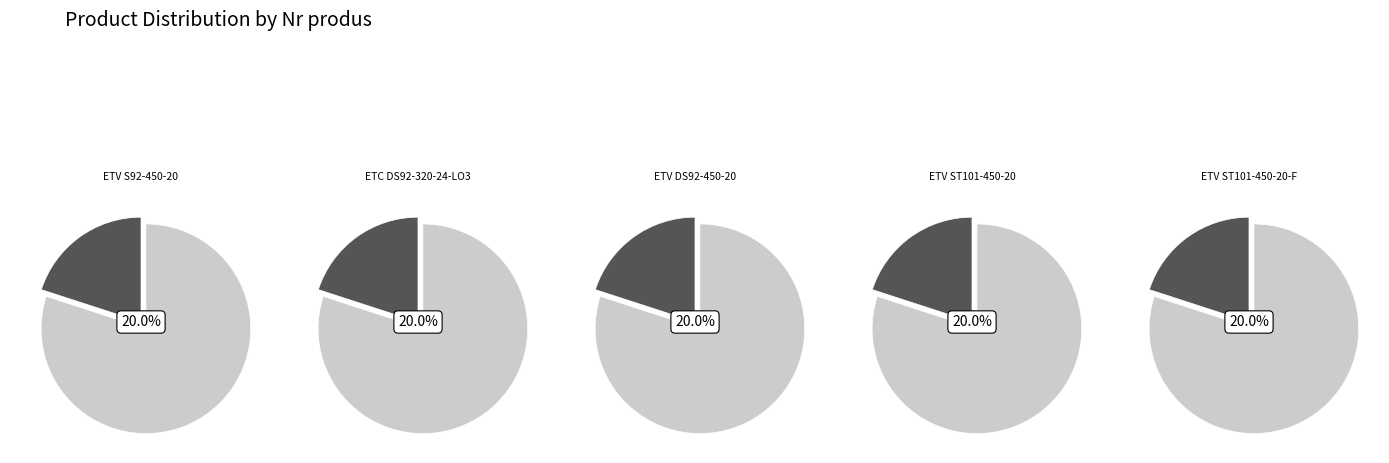

The ETC DS92-320-24-LO3 slice represents 20% of the pie. True or false?

True